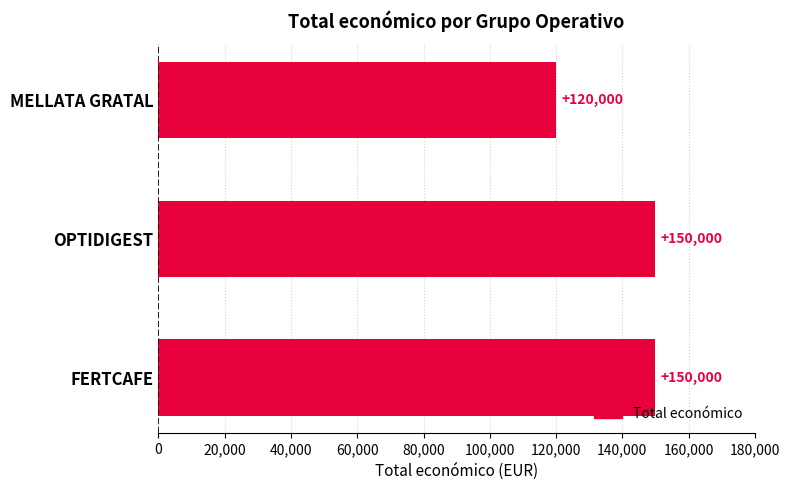

Does the chart contain any negative values?

No